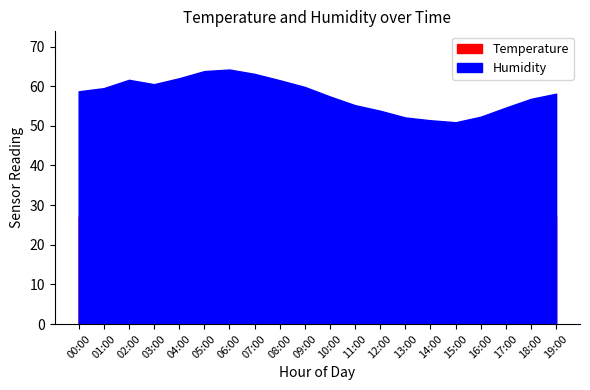

True or false: Humidity and Temperature intersect in this chart.

False